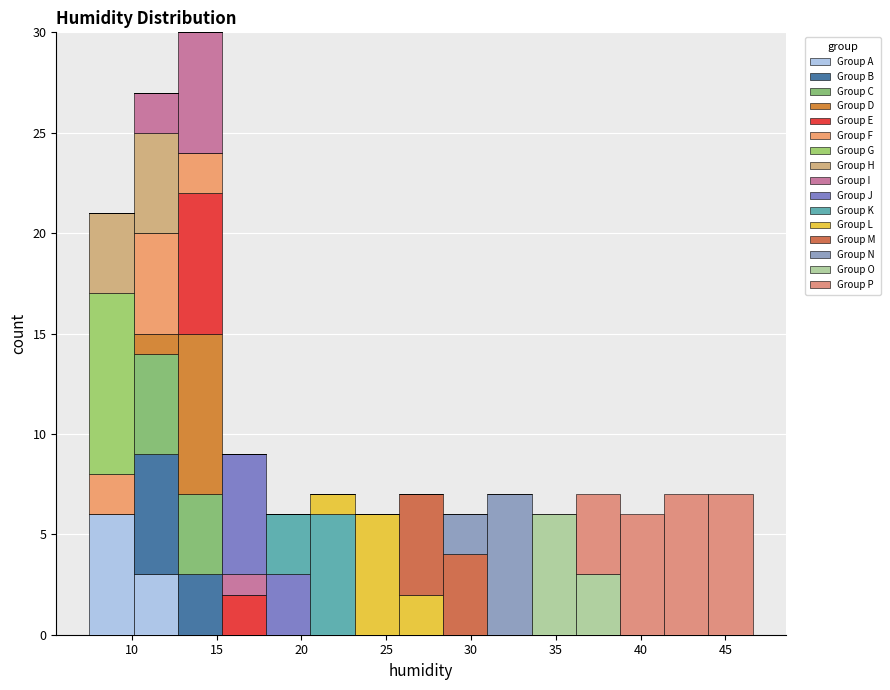

Reading left to right, list every stacked bar in this chart as the range it spans on the x-axis followed by its total height. Neither the bar edges nor the heights are printed on the chart, so give them approximately, as read against the axes.

7.5 to 10.0: 21
10.0 to 12.5: 27
12.5 to 15.5: 30
15.5 to 18.0: 9
18.0 to 20.5: 6
20.5 to 23.0: 7
23.0 to 25.5: 6
25.5 to 28.5: 7
28.5 to 31.0: 6
31.0 to 33.5: 7
33.5 to 36.0: 6
36.0 to 39.0: 7
39.0 to 41.5: 6
41.5 to 44.0: 7
44.0 to 46.5: 7